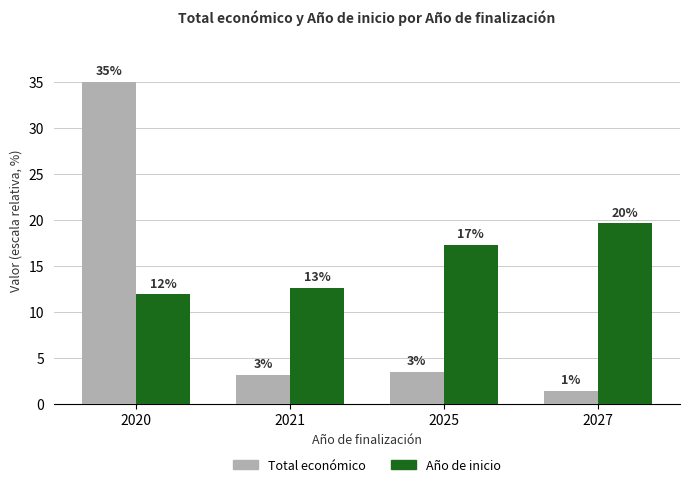

Reading left to right, list all the values displayed in this chart.

Total económico (scaled): 2020=35.0	2021=3.1	2025=3.5	2027=1.4
Año de inicio (scaled): 2020=11.9	2021=12.6	2025=17.3	2027=19.6